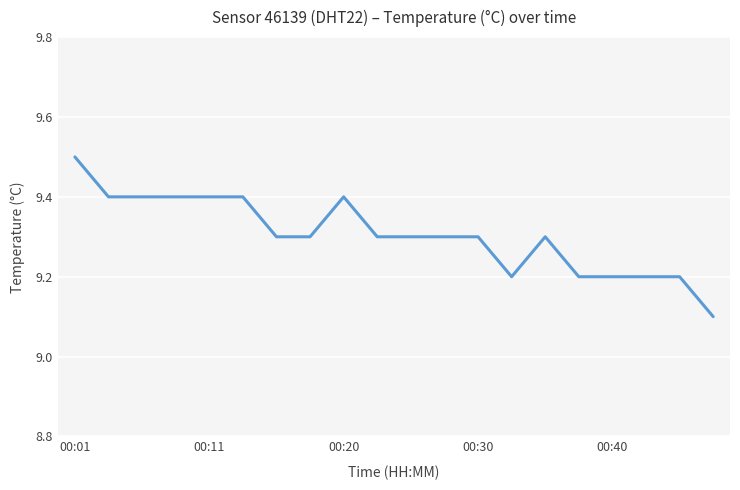

What is the greatest value displayed?

9.5